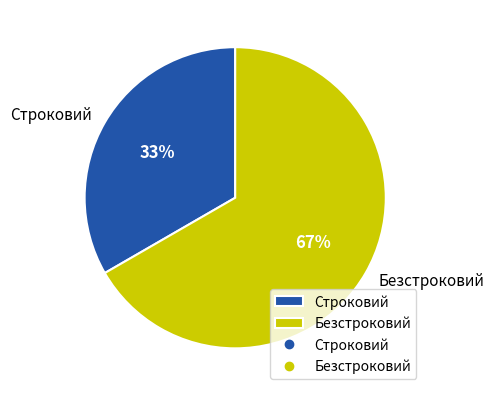

To the nearest percent, what portion does Безстроковий represent?

67%